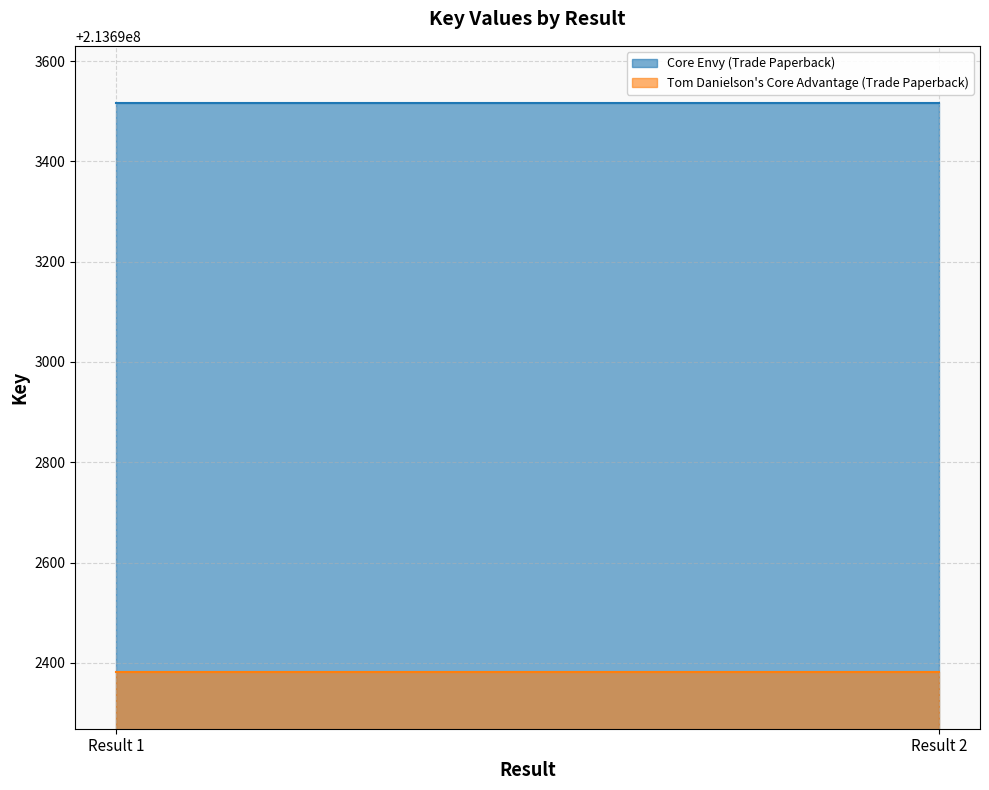

The Tom Danielson's Core Advantage (Trade Paperback) series shows 123261505 at Result 1. True or false?

False